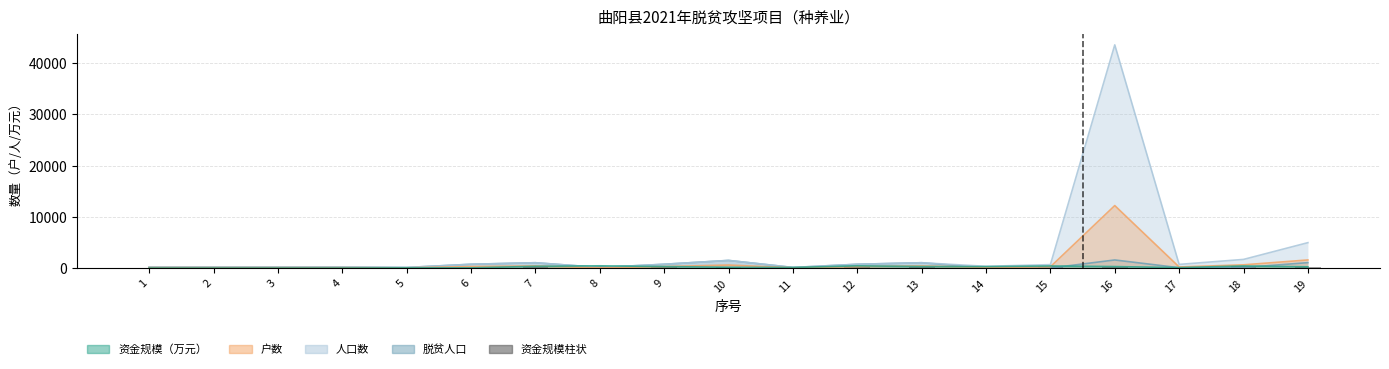

Reading left to right, extract all data points from this chart.

1=14.3	2=14.3	3=14.3	4=14.3	5=50.0	6=50.0	7=350.0	8=450.0	9=300.0	10=160.0	11=120.0	12=450.0	13=300.0	14=300.0	15=420.0	16=300.0	17=100.0	18=420.0	19=250.0